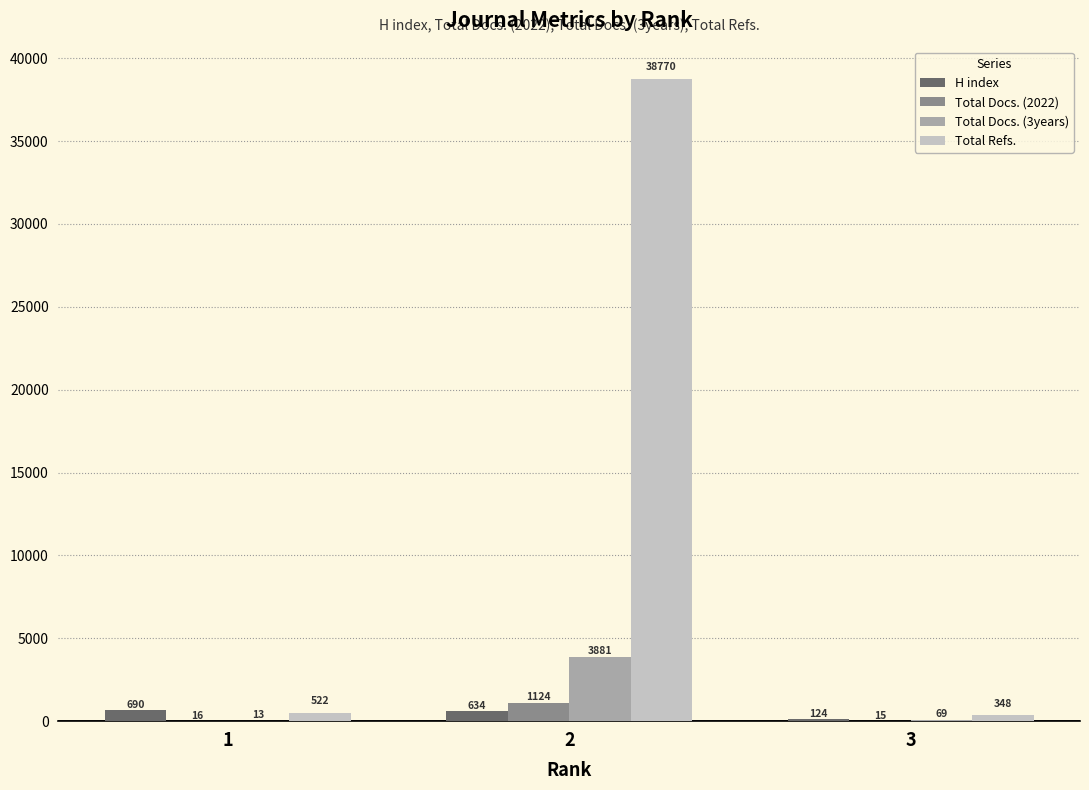

How many groups of bars are there?

3